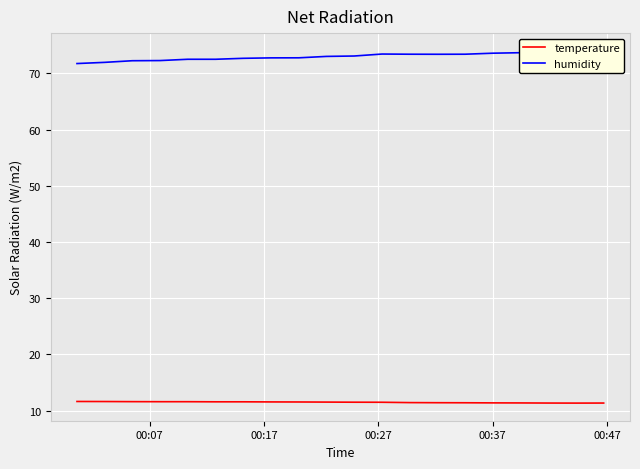

Rank the series by their average value, from highest to lowest.

humidity, temperature